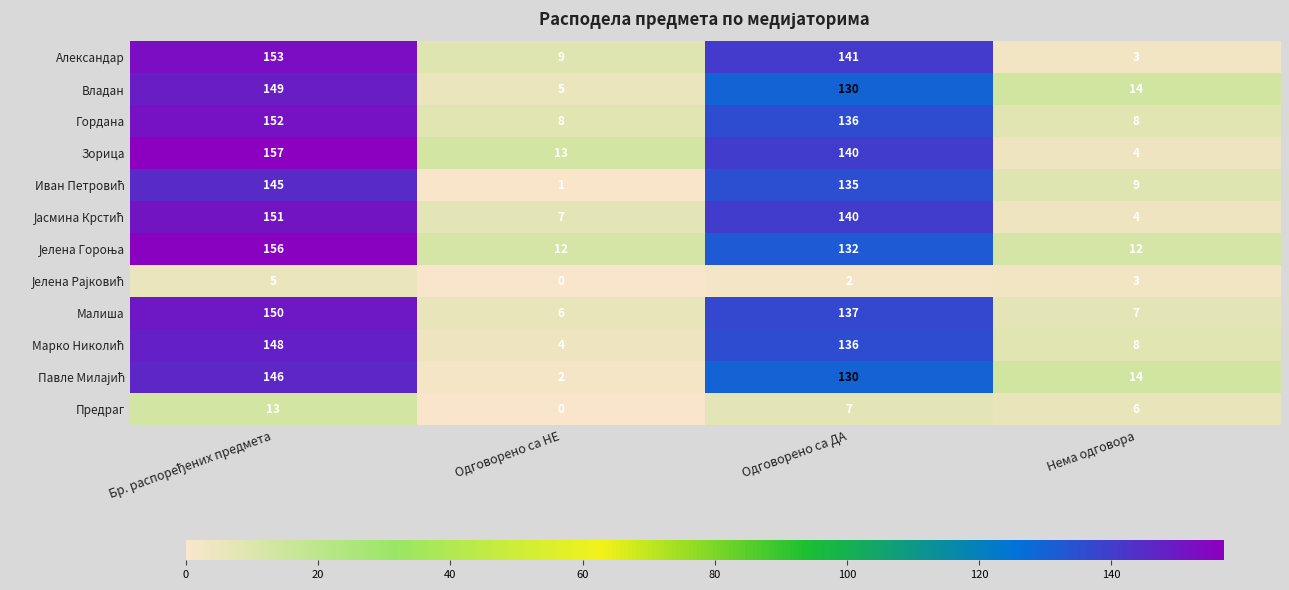

Where is Гордана nearest to the value 80?

Одговорено са ДА